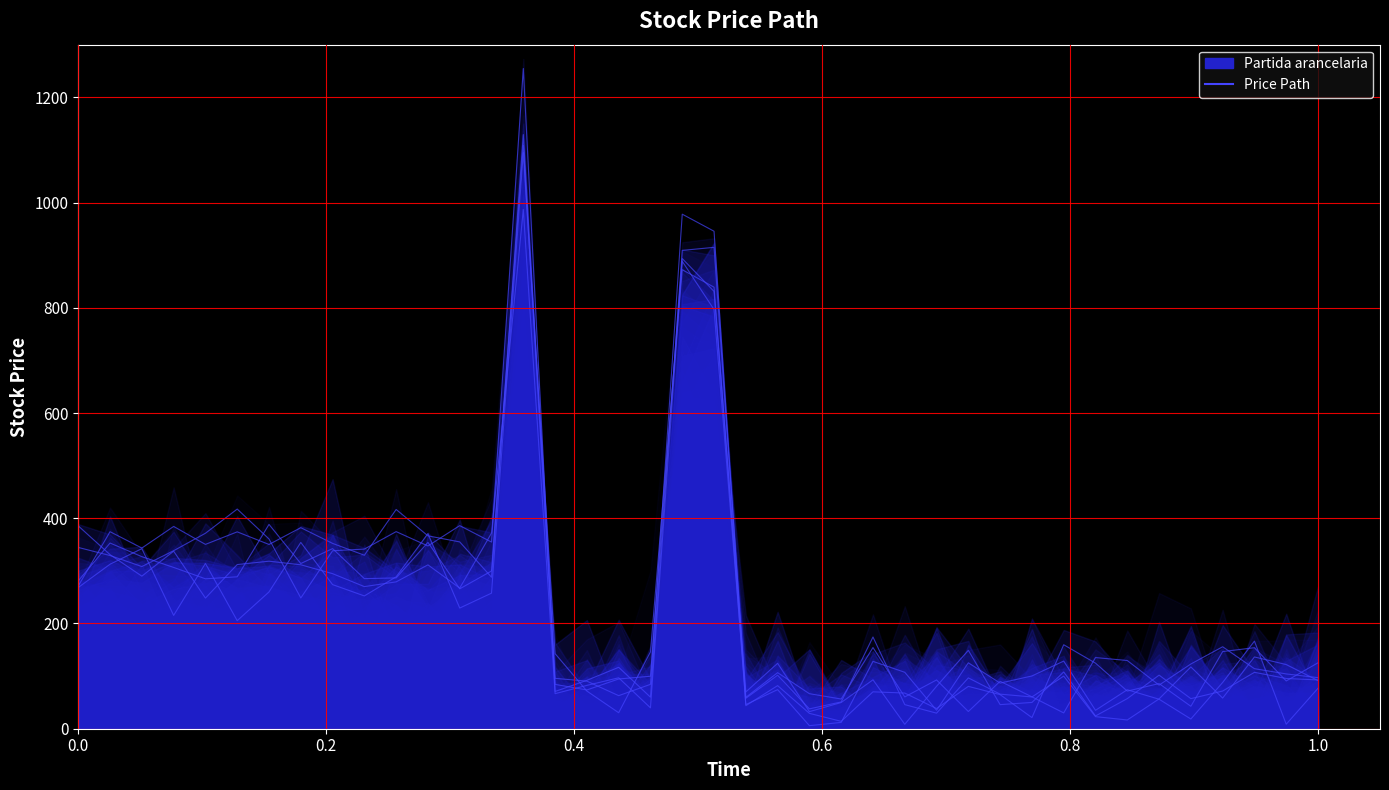

How many data points in Series 2 are above 121?

20